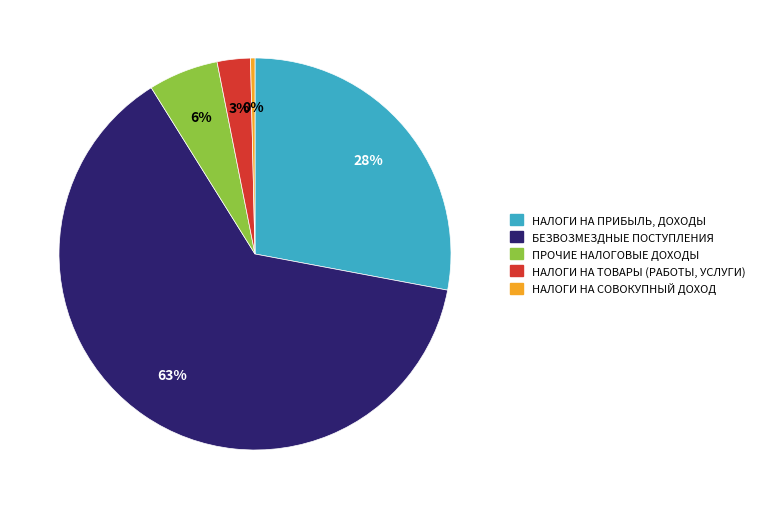

True or false: НАЛОГИ НА ТОВАРЫ (РАБОТЫ, УСЛУГИ) accounts for 3% of the total.

True